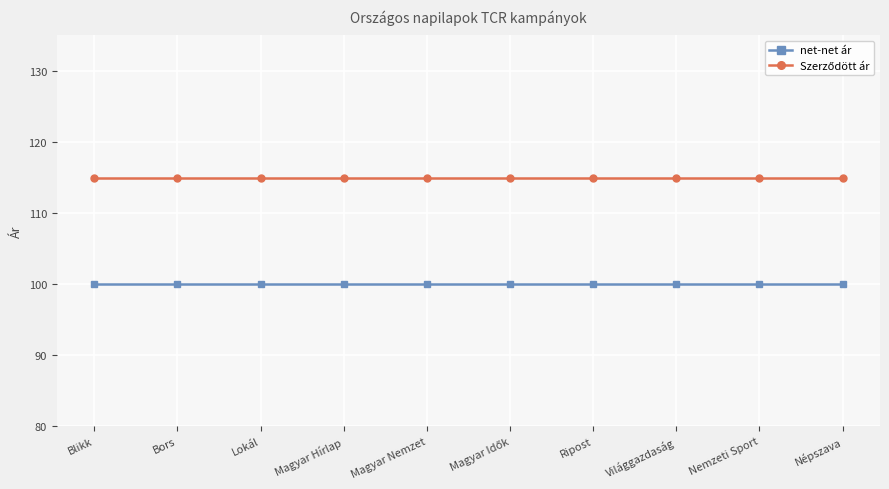

What is the difference between the highest and lowest values at Ripost?

15.0